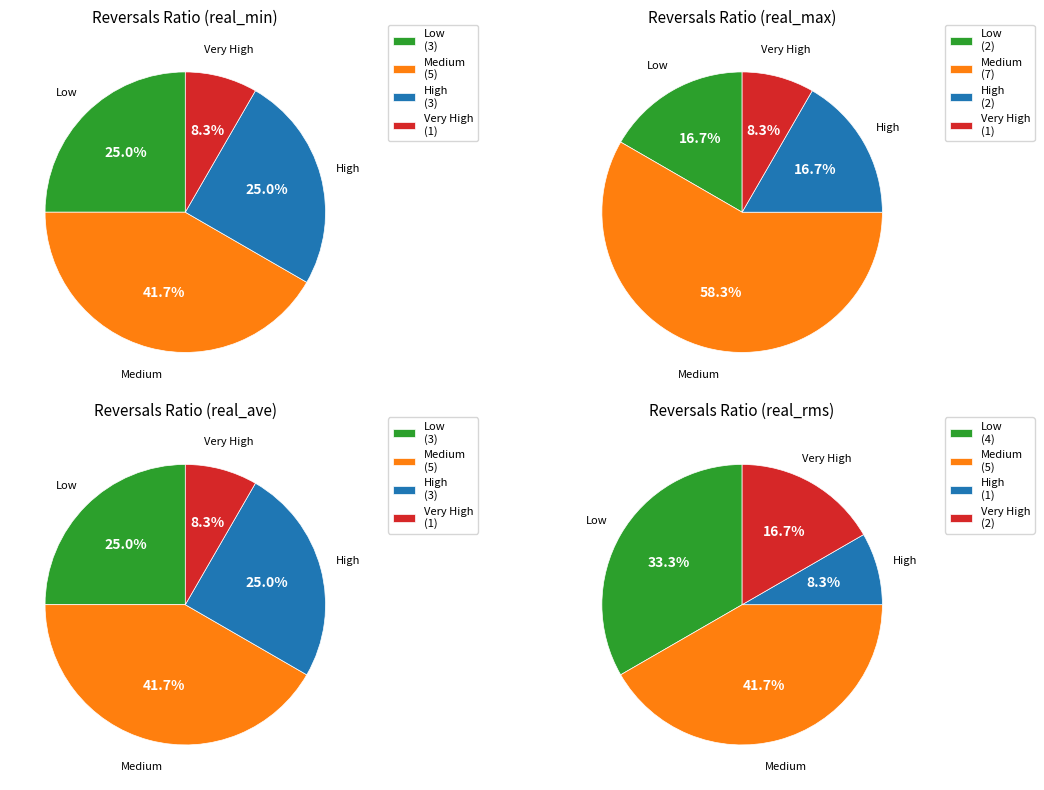

Which series has the widest spread of values?

real_max